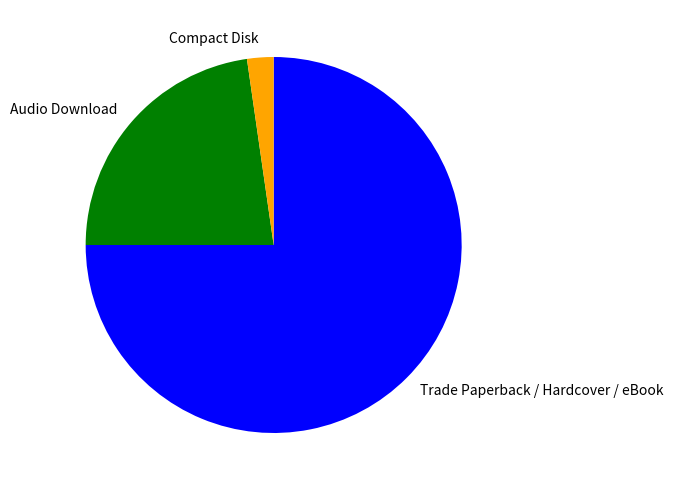

Approximately how many times larger is the value at Trade Paperback / Hardcover / eBook compared to Audio Download?

3.3